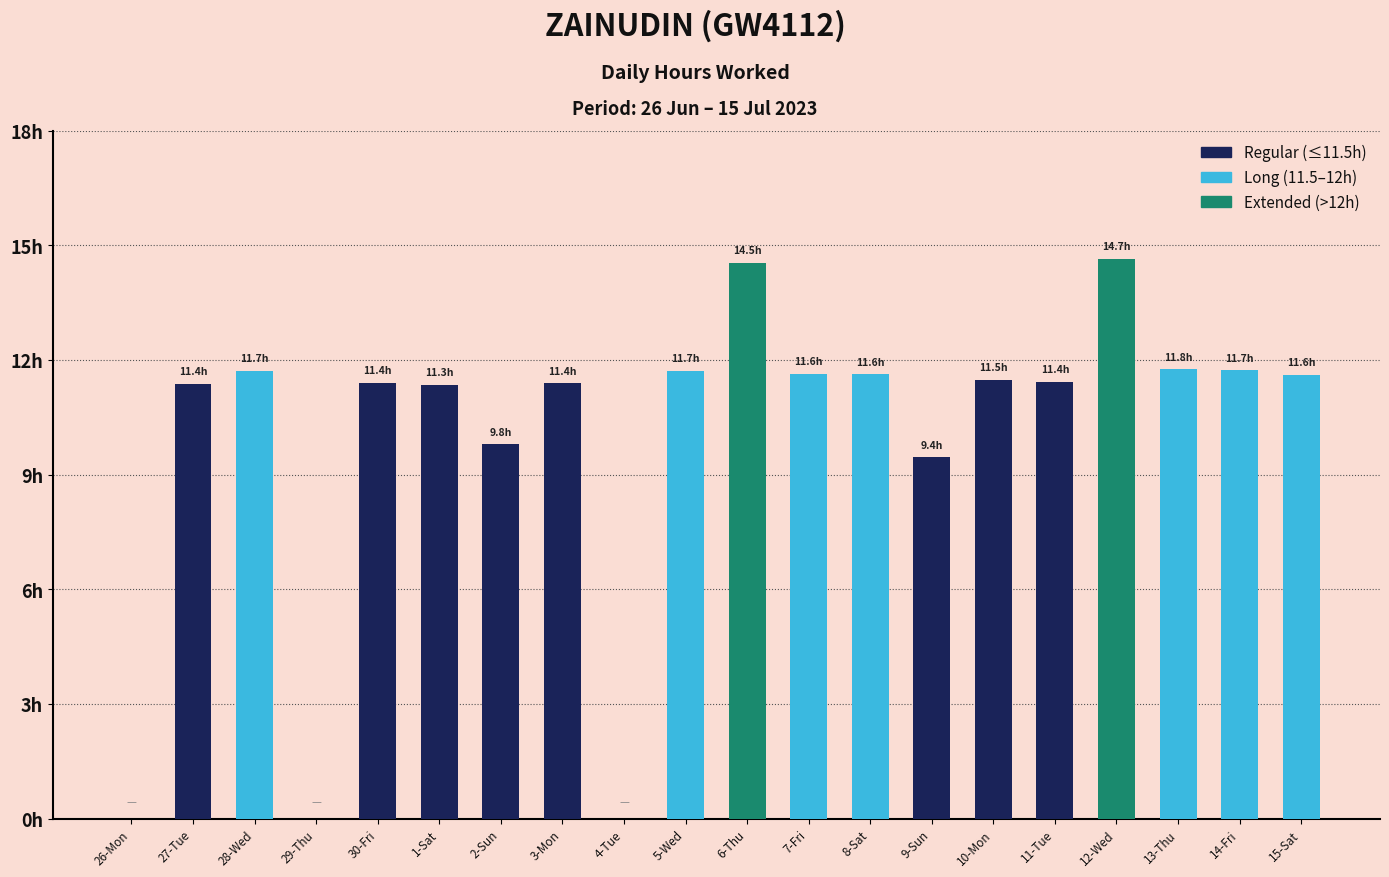

What is the difference between the maximum and second lowest values in the Regular (≤11.5h) series?

11.5